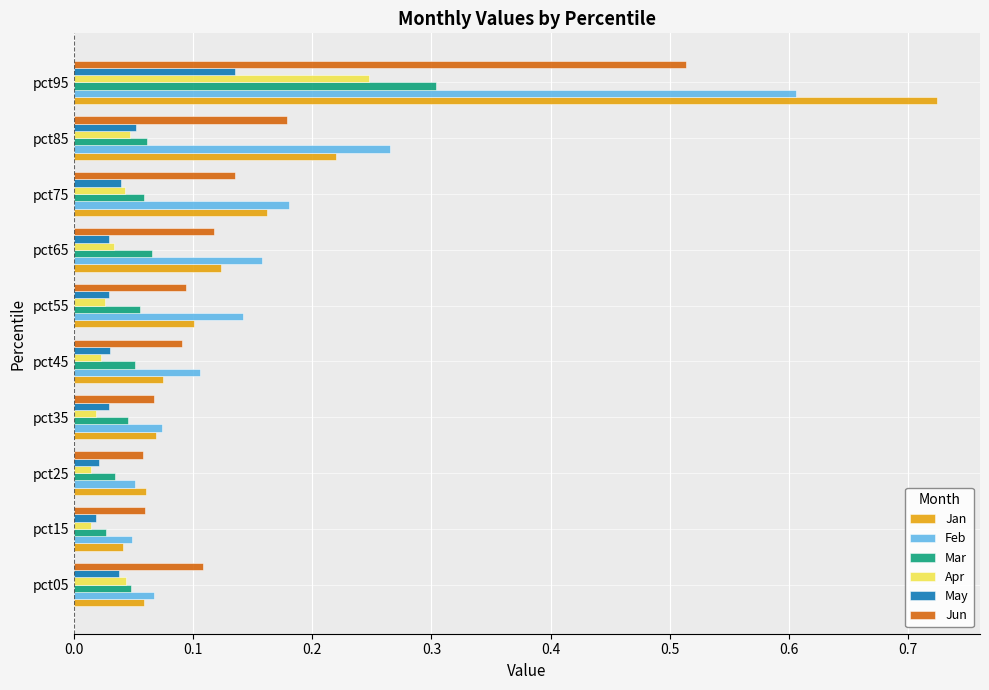

Which series has the largest total across all categories?

Feb